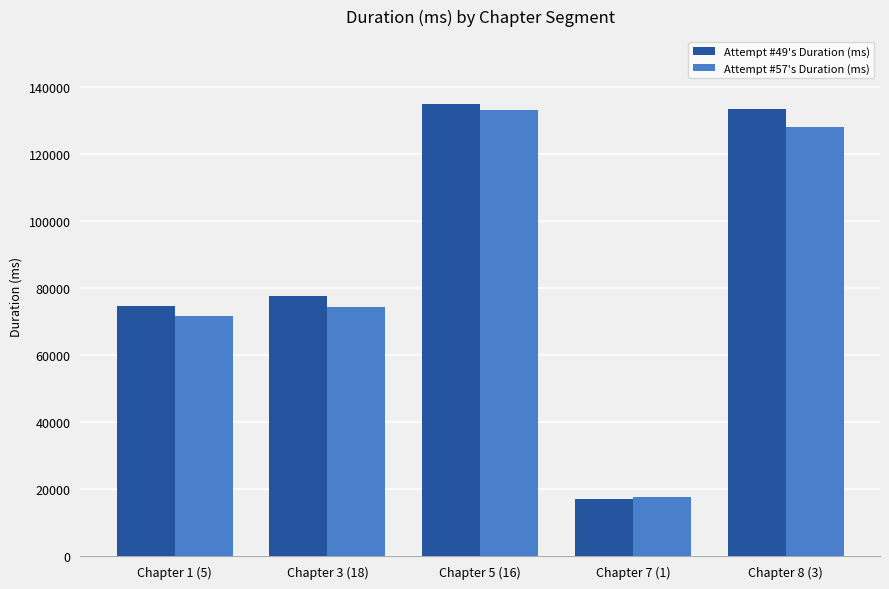

What is the spread (max minus min) of values at Chapter 7 (1)?

602